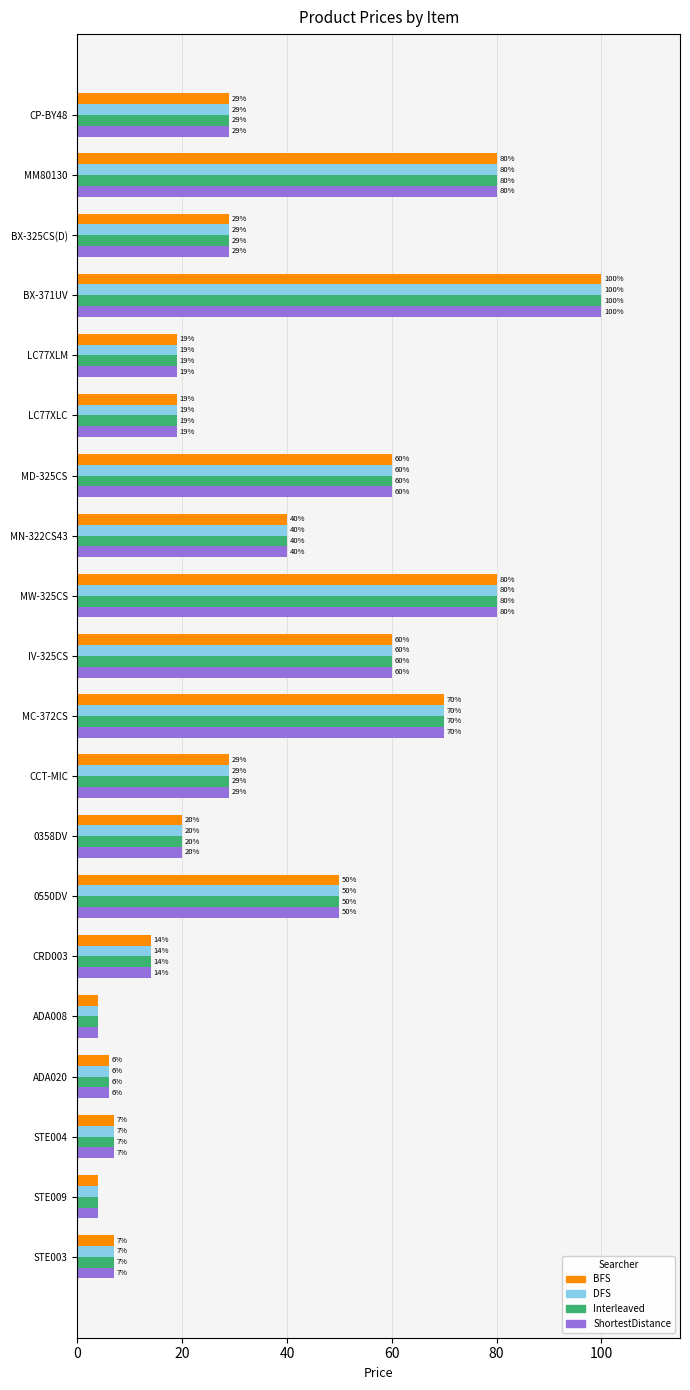

At which category is the sum across all series the highest?

BX-371UV